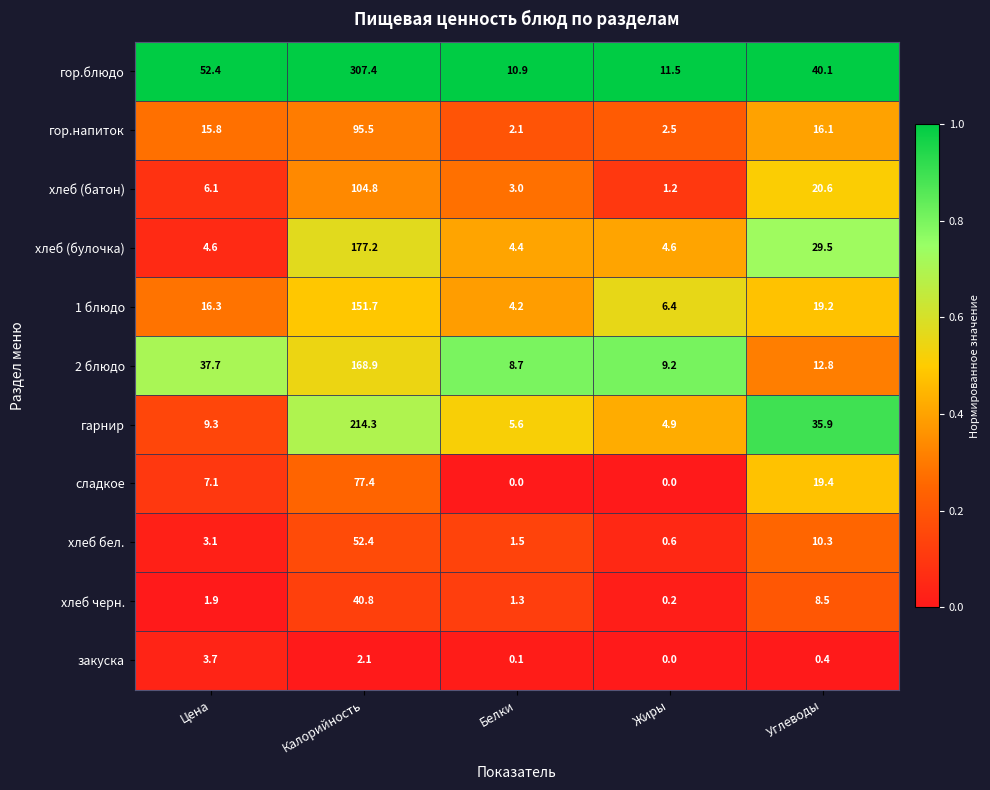

Which series has the largest range (max minus min)?

гор.блюдо